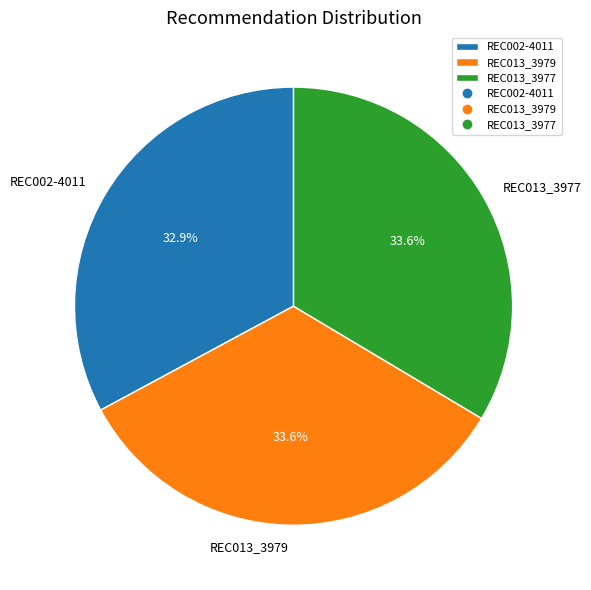

Is it true that REC013_3979 is 34% of the pie?

True